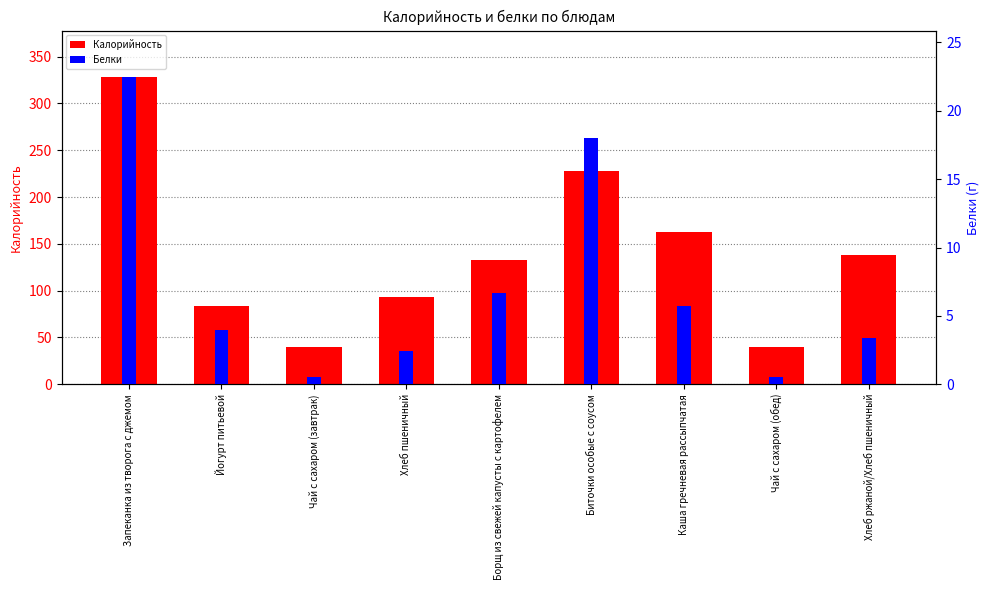

The value of Калорийность at Каша гречневая рассыпчатая is 230.4. True or false?

False